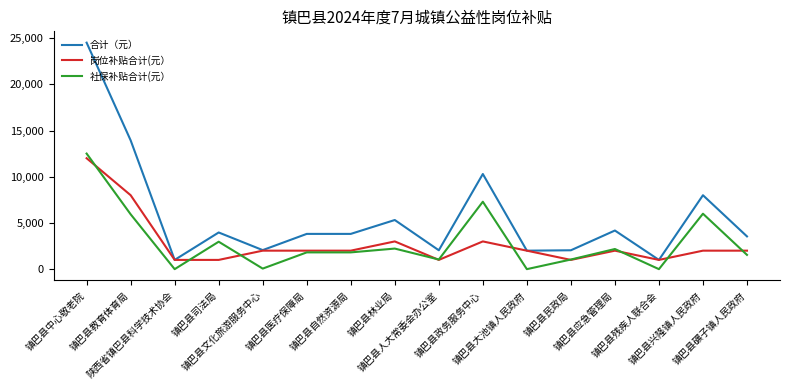

What is the highest value of the 社保补贴合计(元） series?

12504